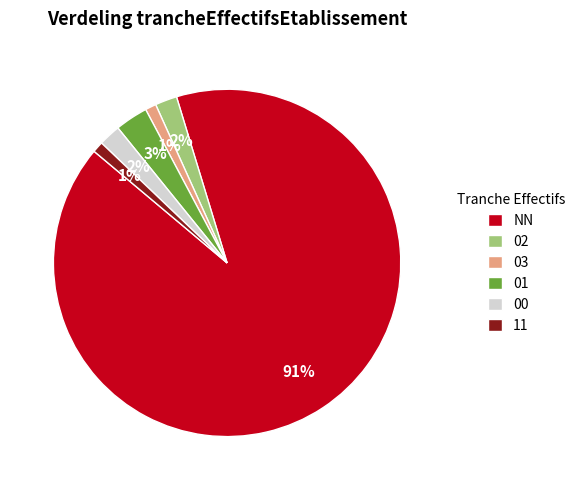

What percentage is the 01 slice, to the nearest percent?

3%